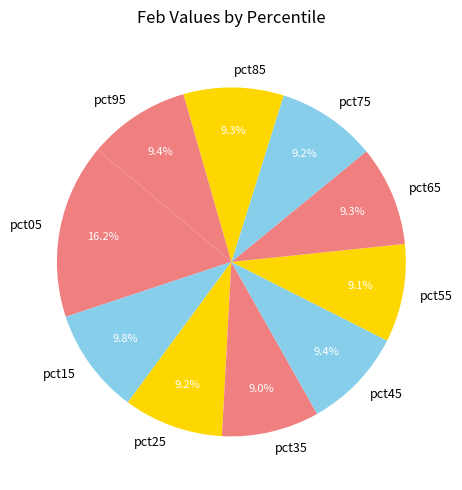

Combined, do pct95 and pct45 account for over 50%?

No